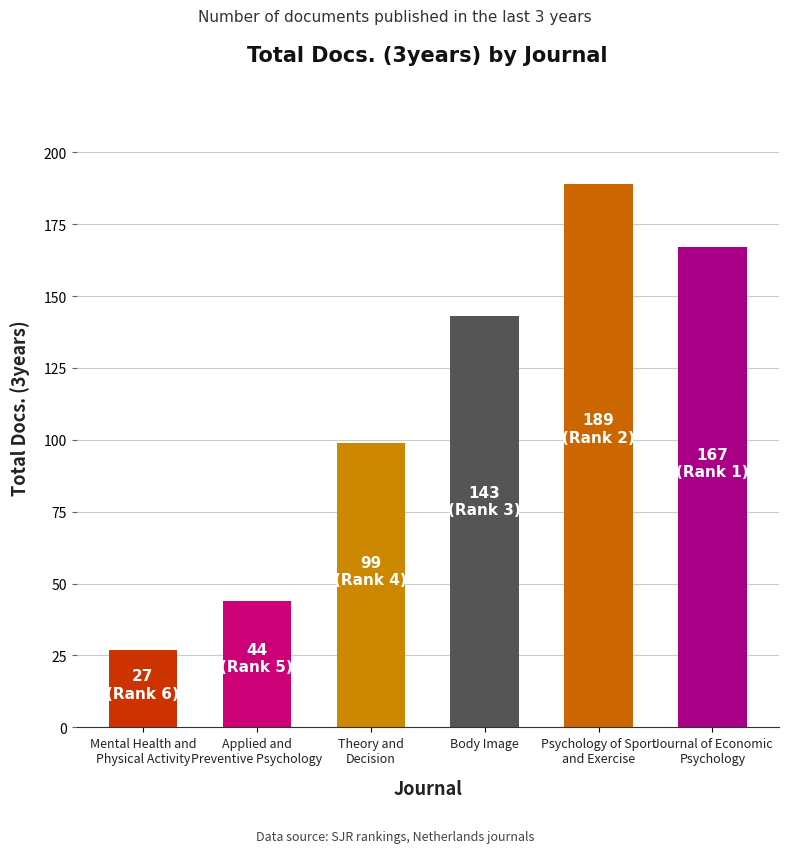

What is the difference between the values at Body Image and Theory and
Decision?

44